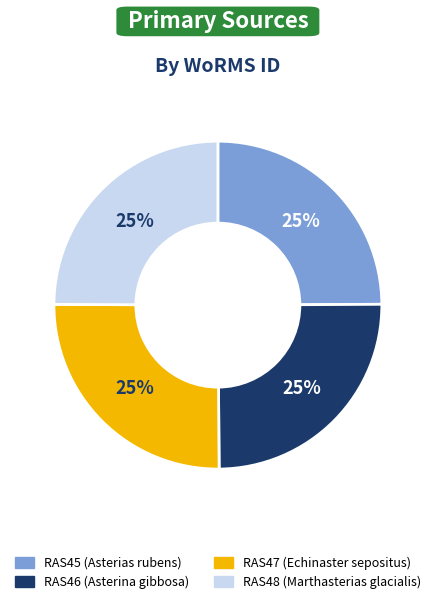

True or false: RAS45 accounts for 25% of the total.

True